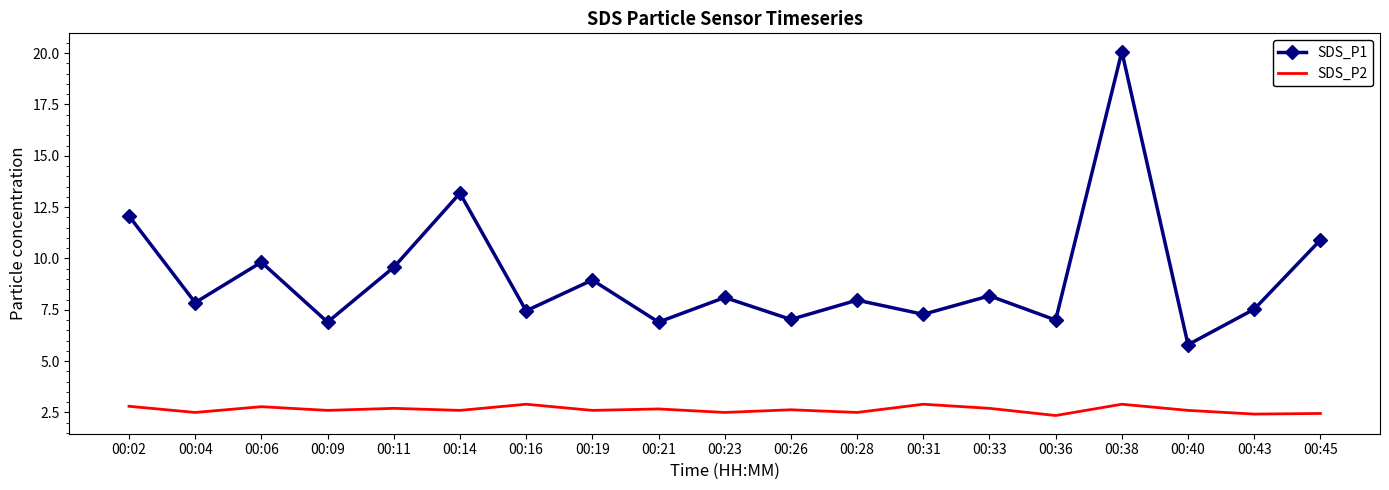

What are all the series names shown in the legend?

SDS_P1, SDS_P2